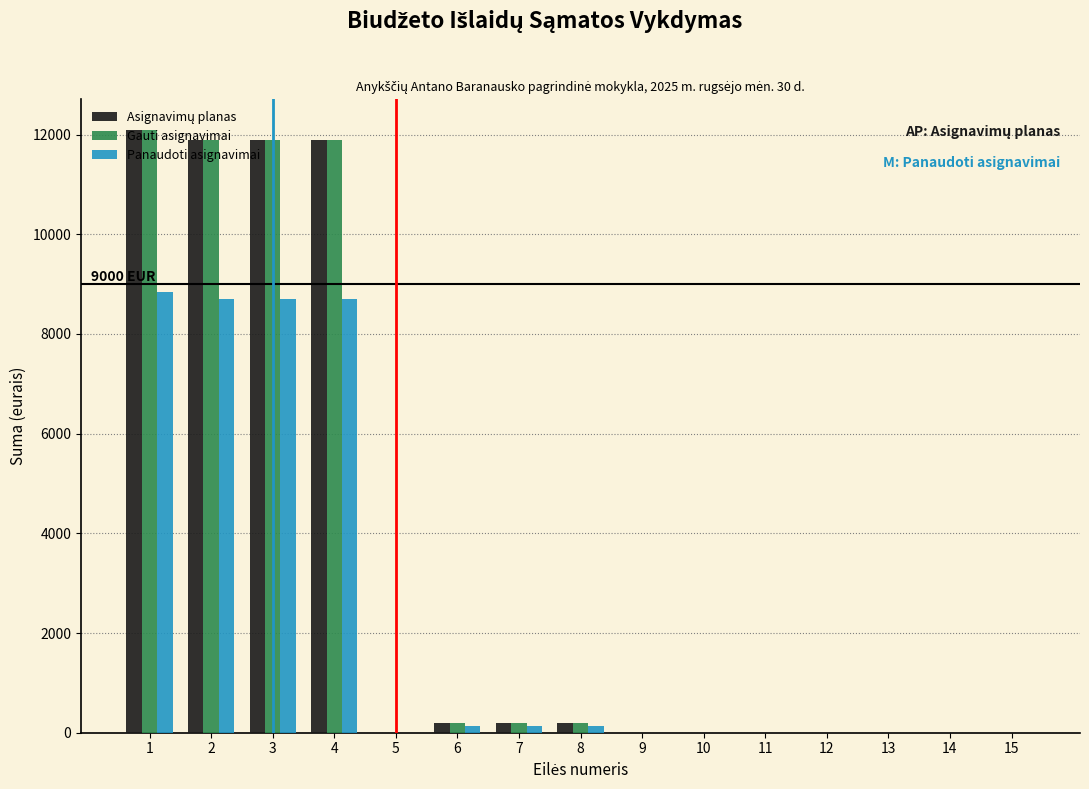

What is the maximum value for Panaudoti asignavimai?

8833.9